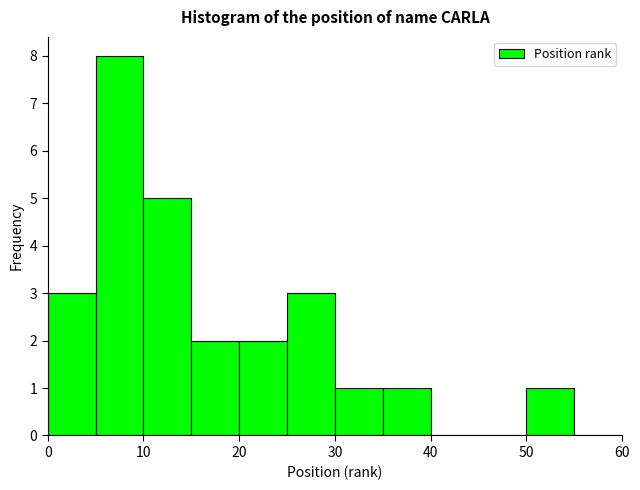

Which range on the x-axis has the tallest bar?

5 to 10